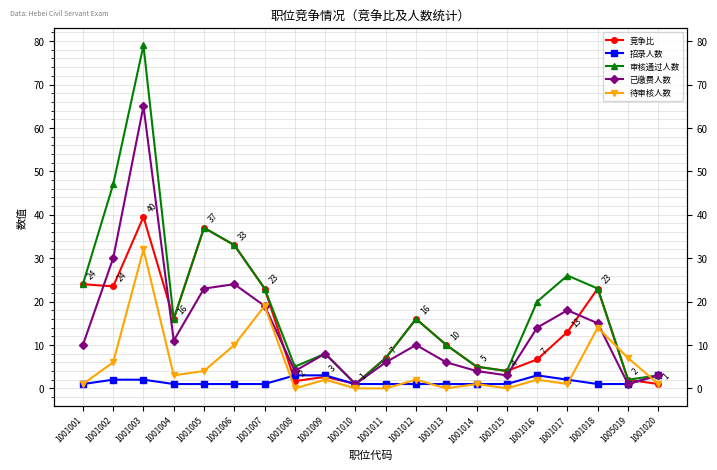

What position from the right is 1001017?

4